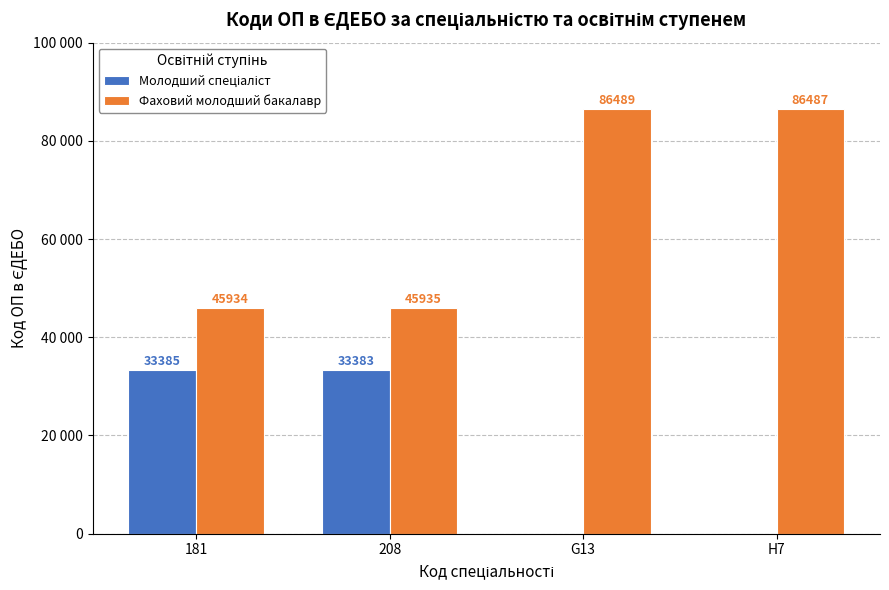

What is the sum of all Молодший спеціаліст values?

66768